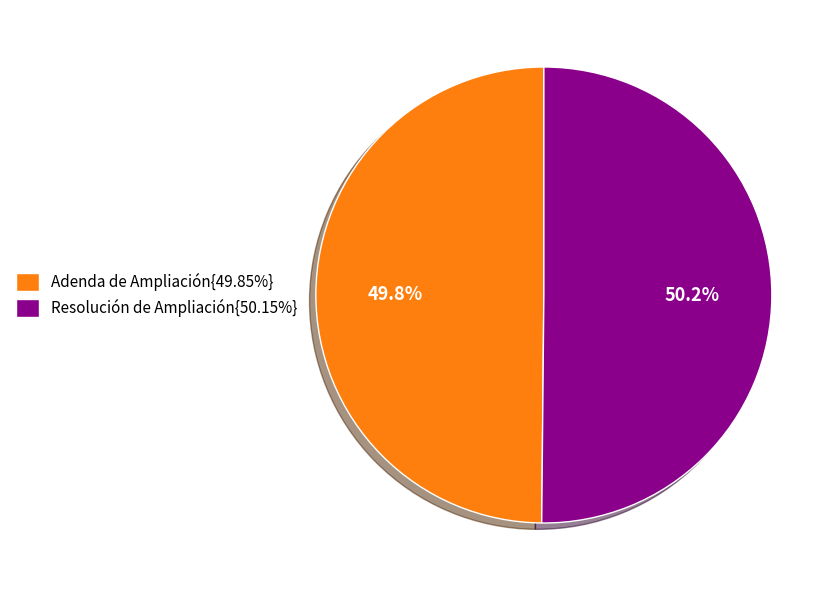

Is there a majority slice in this chart?

Yes